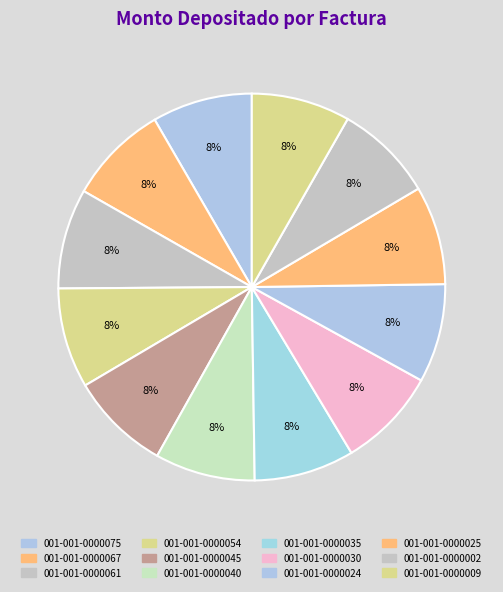

How many segments does this pie chart have?

12